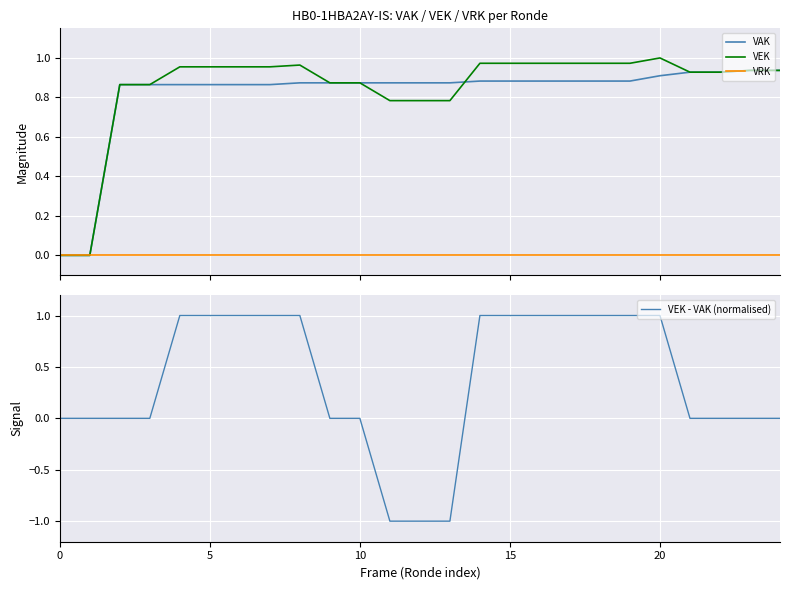

Is the value of VAK at 25 greater than the value of VEK - VAK (normalised) at 8?

No